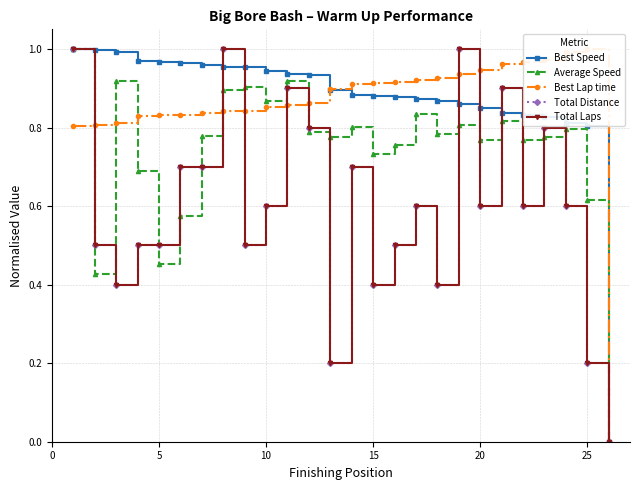

Is the value of Best Lap time at 20 greater than the value of Best Speed at 7?

No